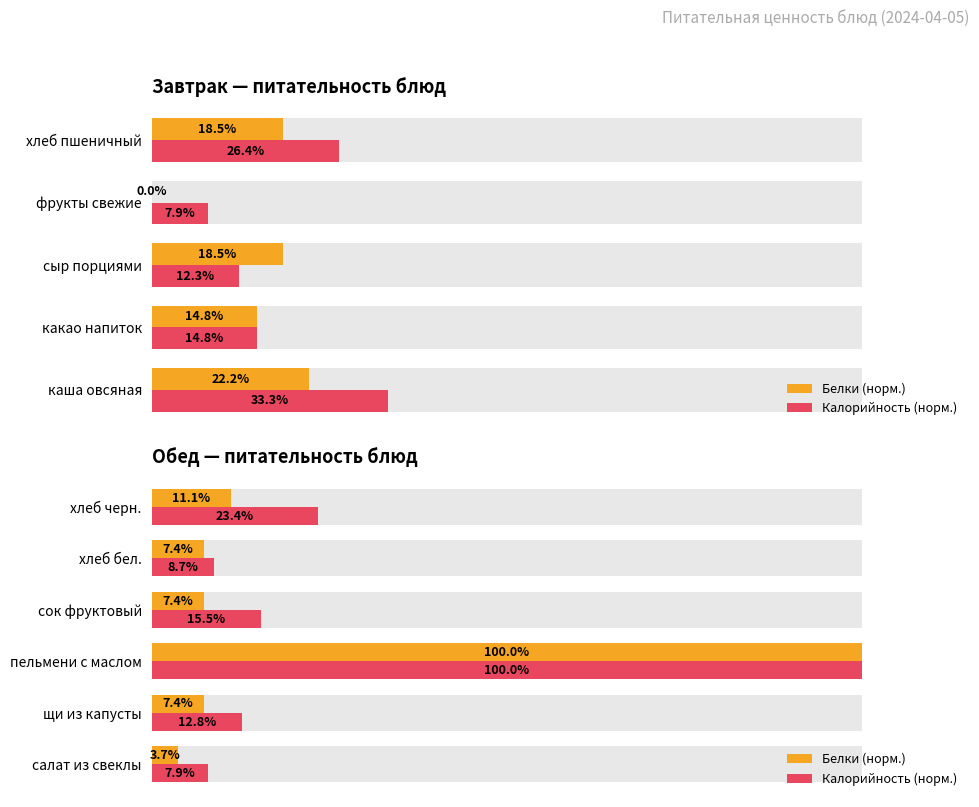

At how many categories does at least one series exceed 49?

1